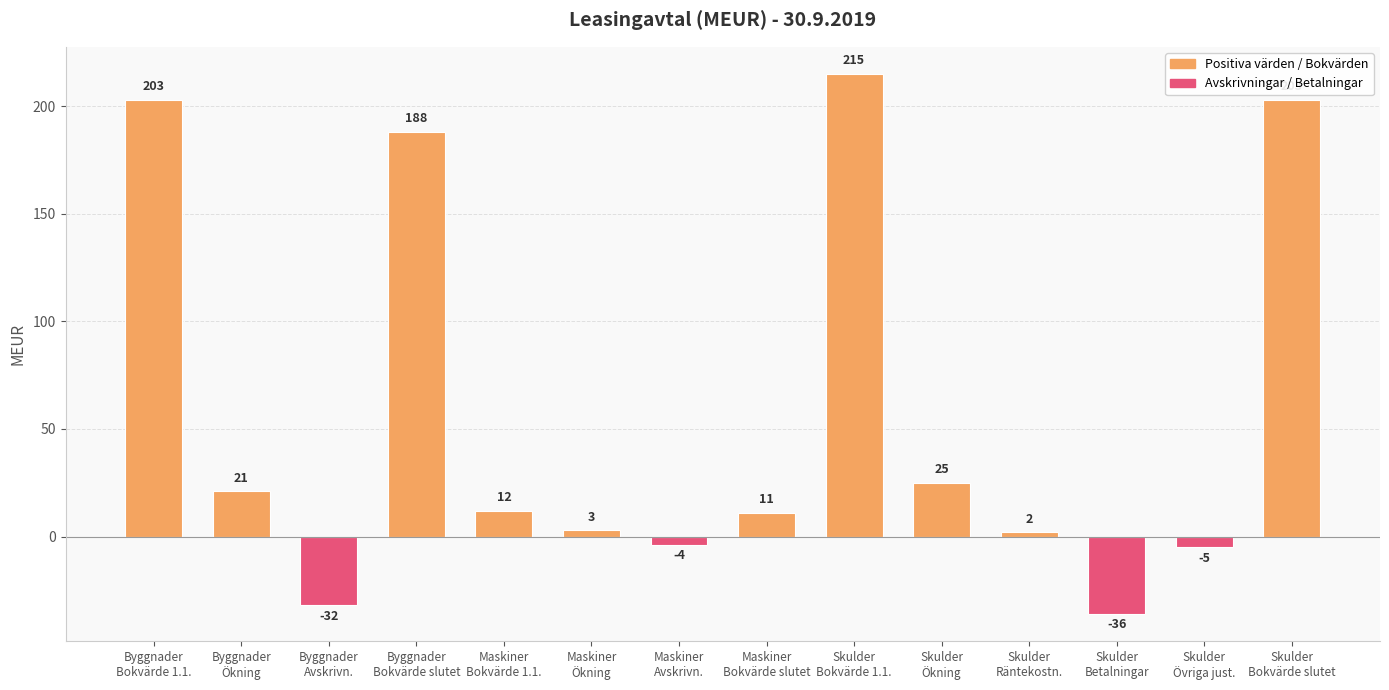

What value does the data have at Skulder
Bokvärde slutet, to the nearest 10?

200